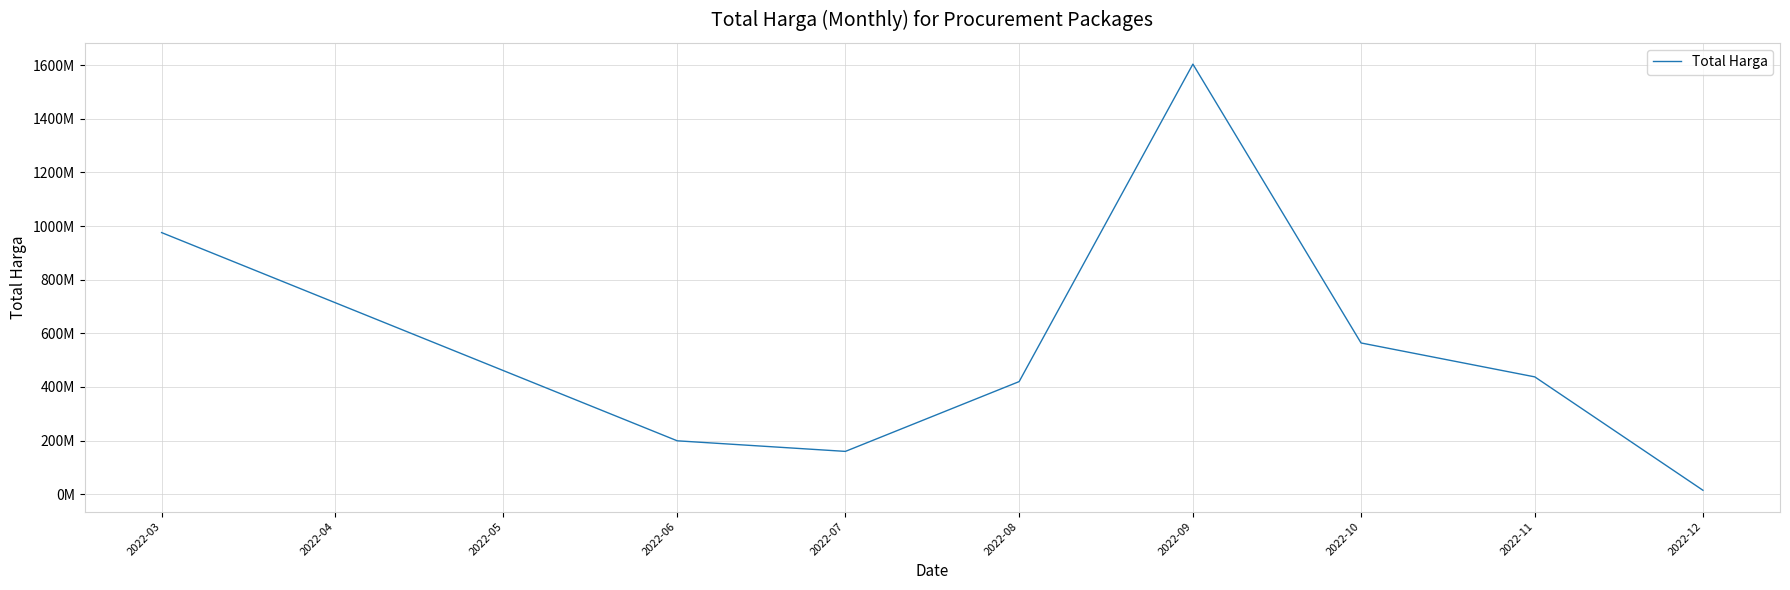

Where does the data first go above 437660000?

2022-03